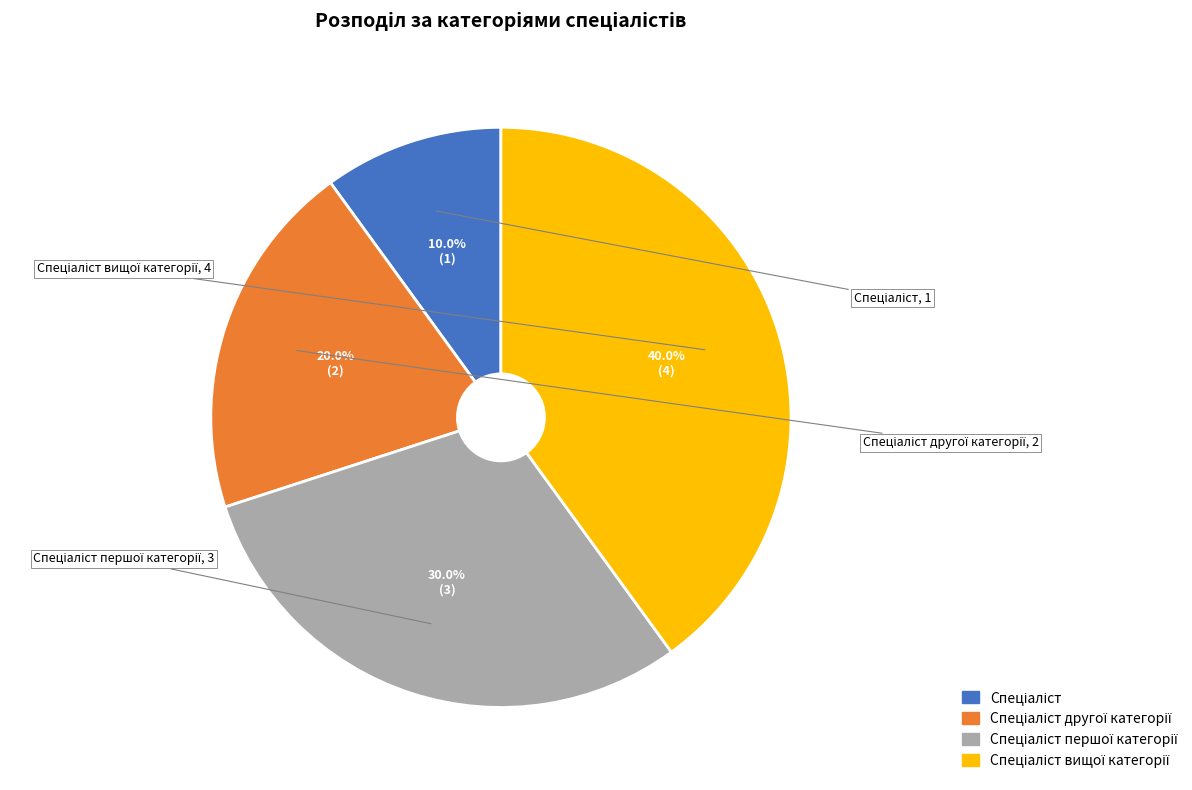

To the nearest percent, what is the average slice percentage?

25%